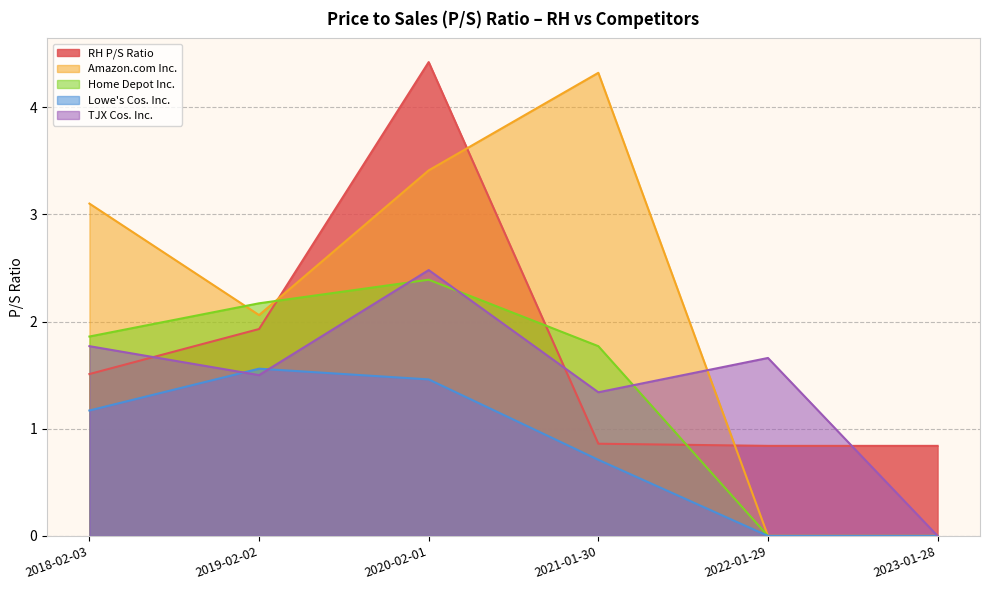

What is the average value of the Lowe's Cos. Inc. series?

0.8